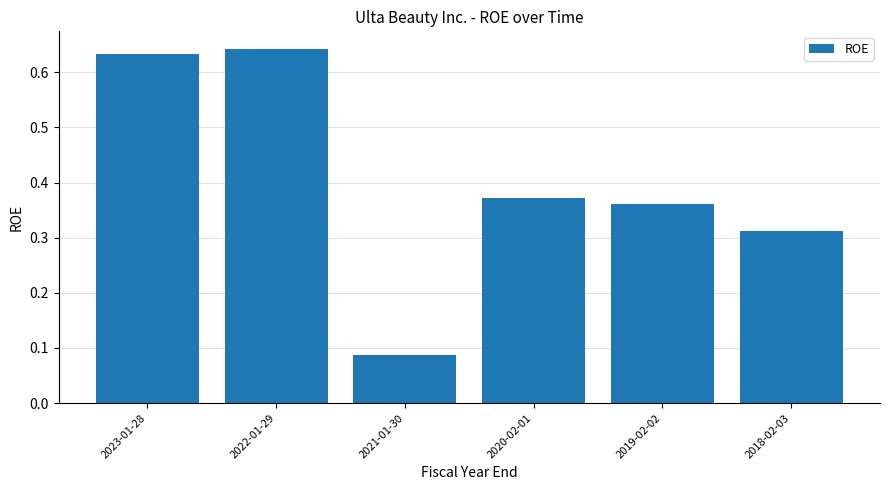

What is the sum of all values?

2.4